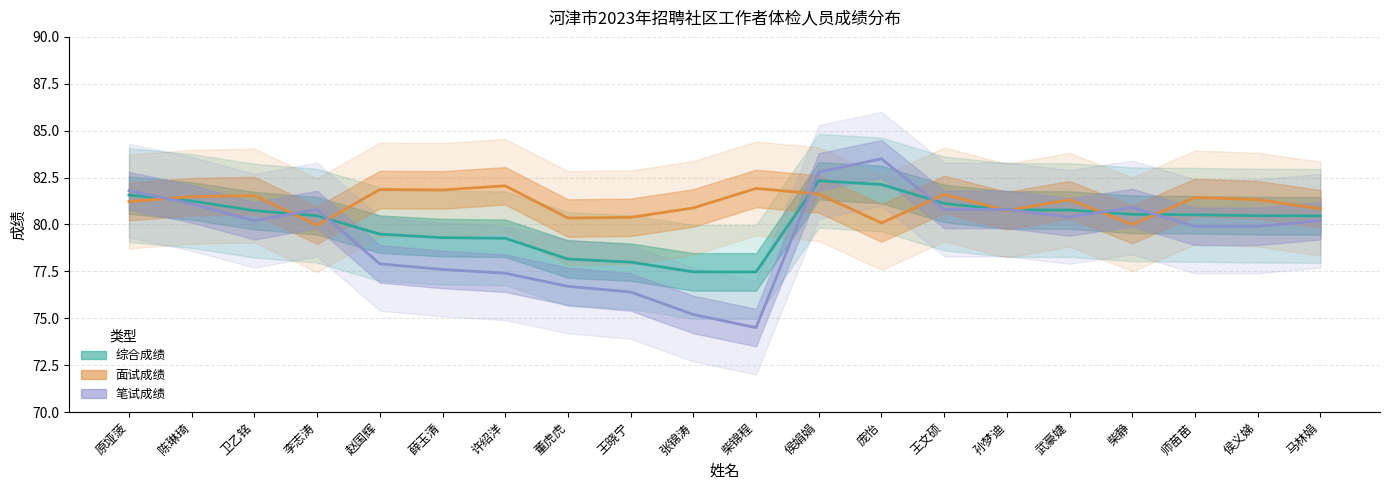

What is the maximum value for 笔试成绩?

83.5